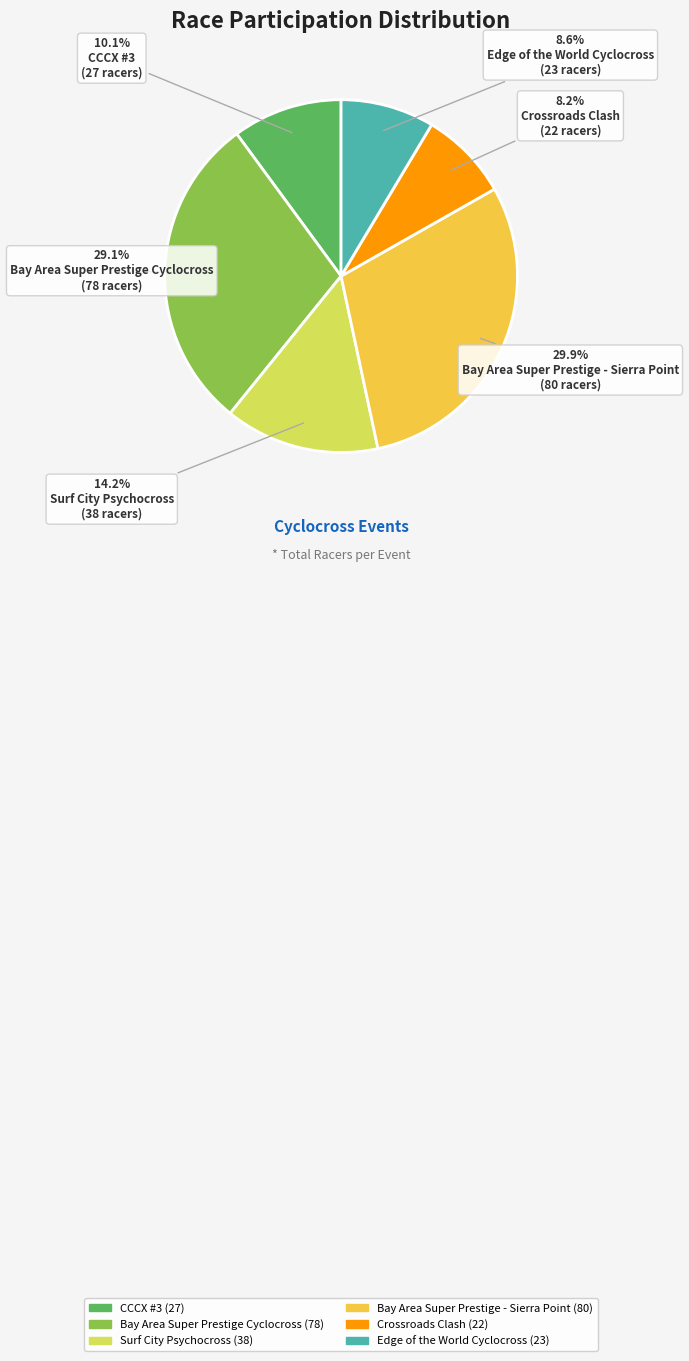

Which has a higher value, Surf City Psychocross or CCCX #3?

Surf City Psychocross